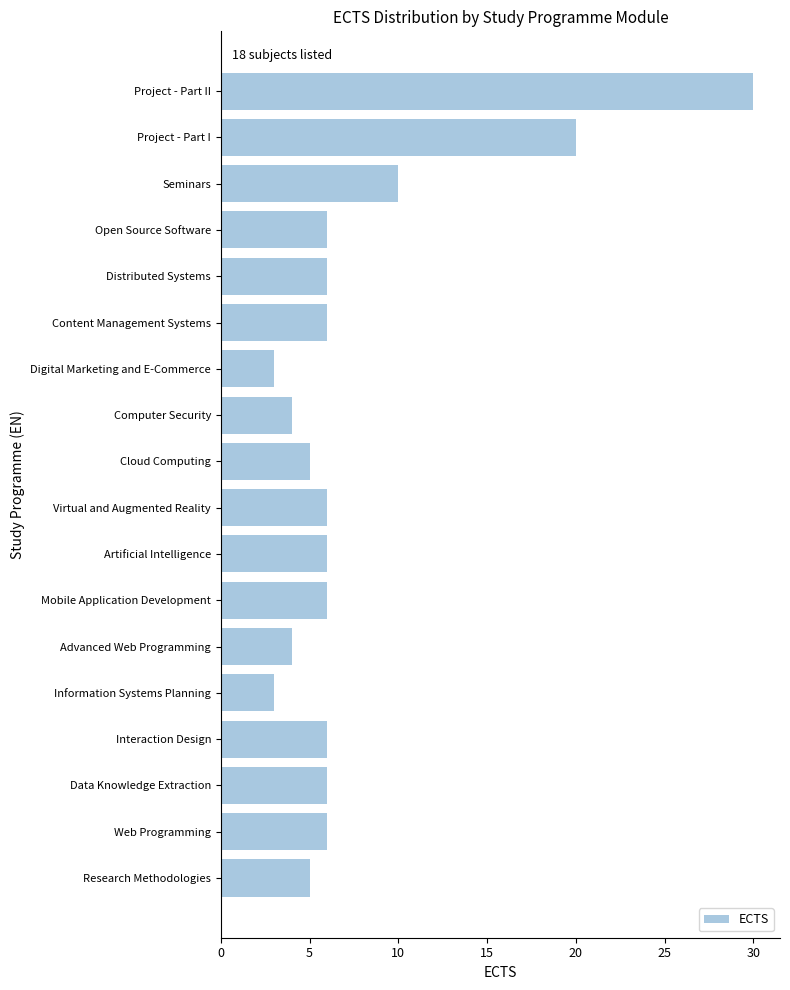

Read the value at Open Source Software.

6